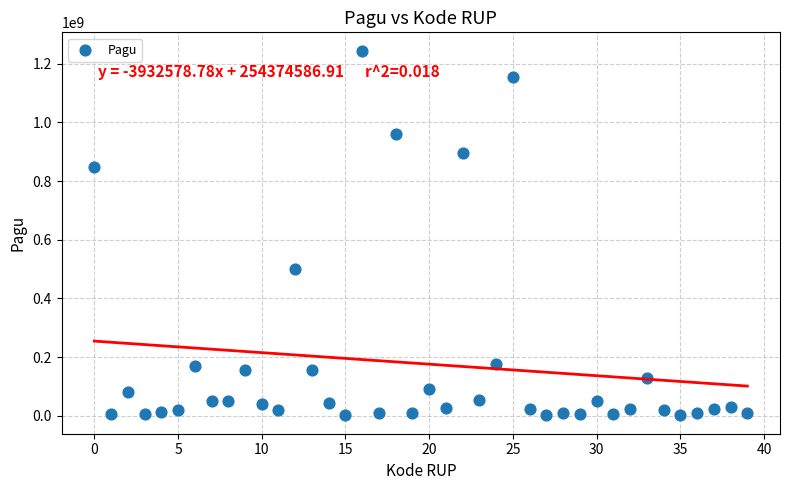

What Y value in the scatter plot is closest to 622840000?

499932000